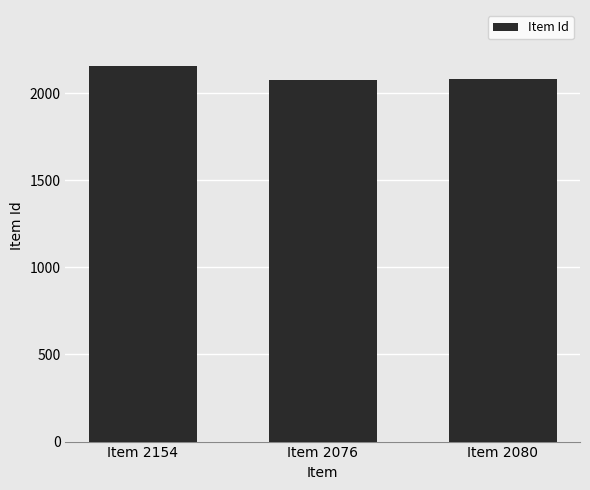

What is the change in value from Item 2154 to Item 2080?

-74